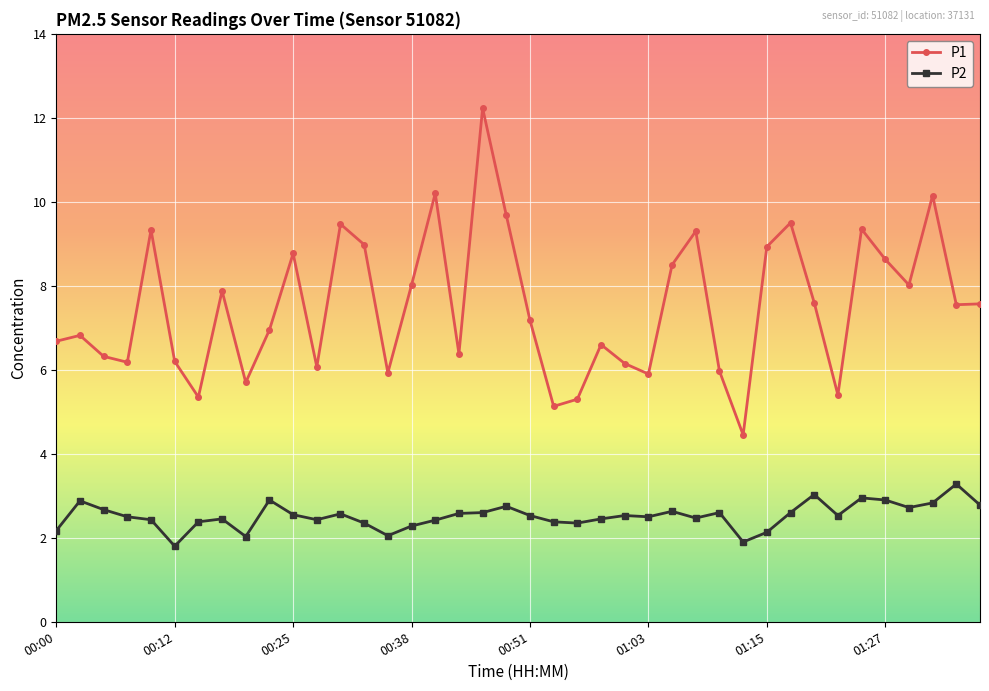

True or false: P2 and P1 intersect in this chart.

False